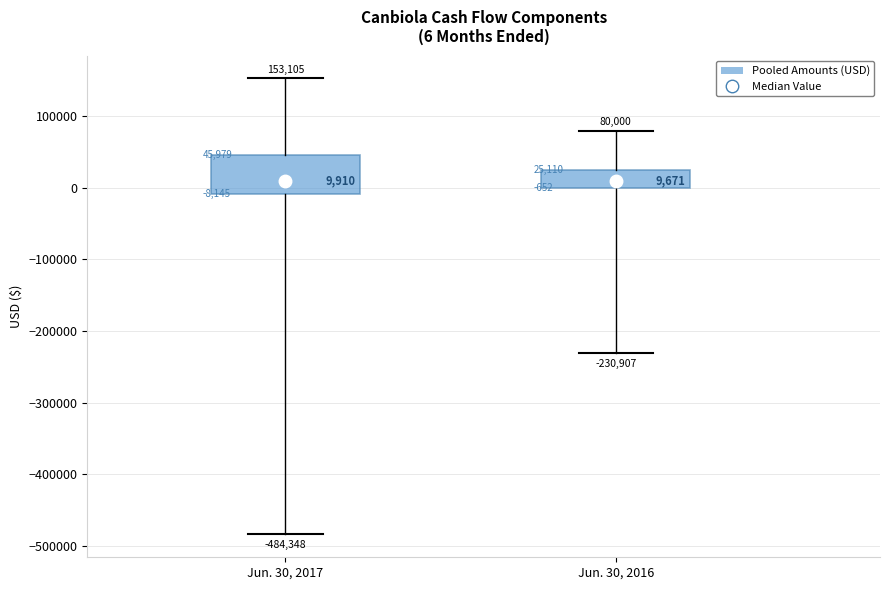

Comparing the boxes themselves (not the whiskers), which one is the tallest?

Jun. 30, 2017